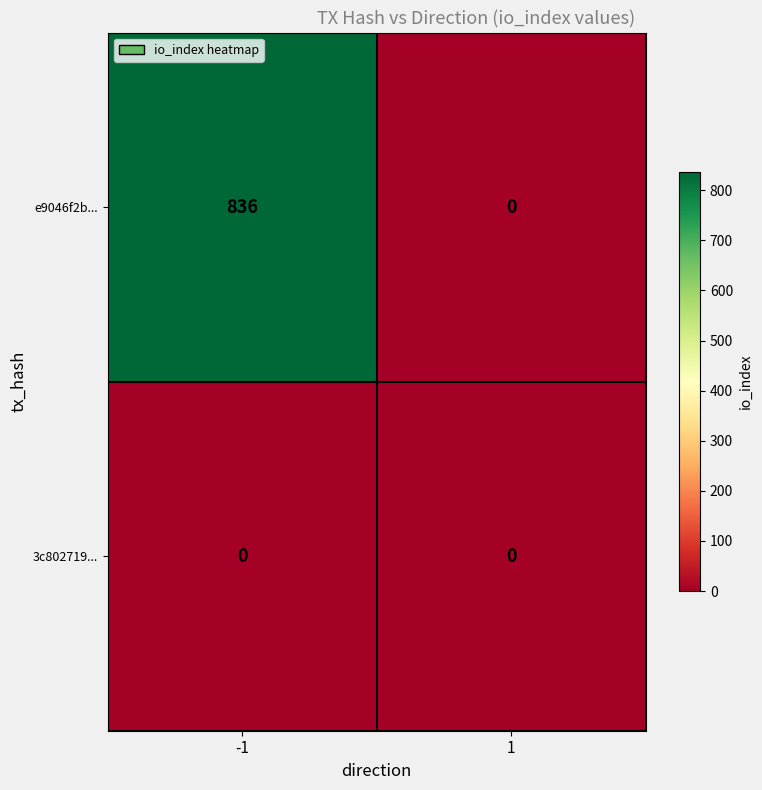

Rank the series by their maximum value, from highest to lowest.

e9046f2b..., 3c802719...